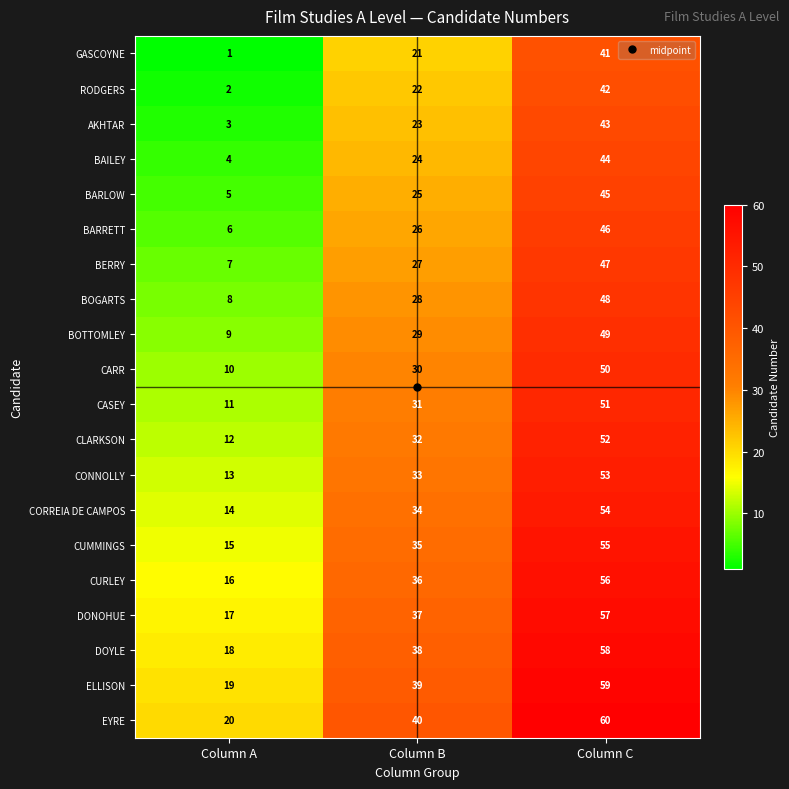

What is the difference between the maximum and minimum values in the CORREIA DE CAMPOS series?

40